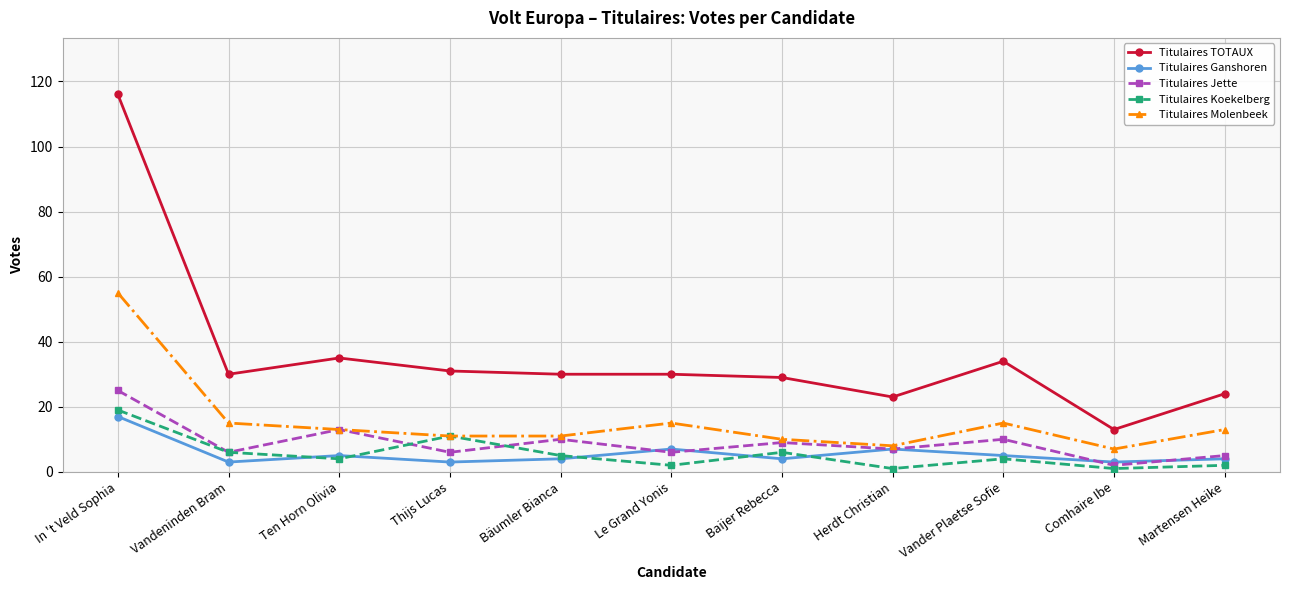

What is the average value of the Titulaires TOTAUX series?

36